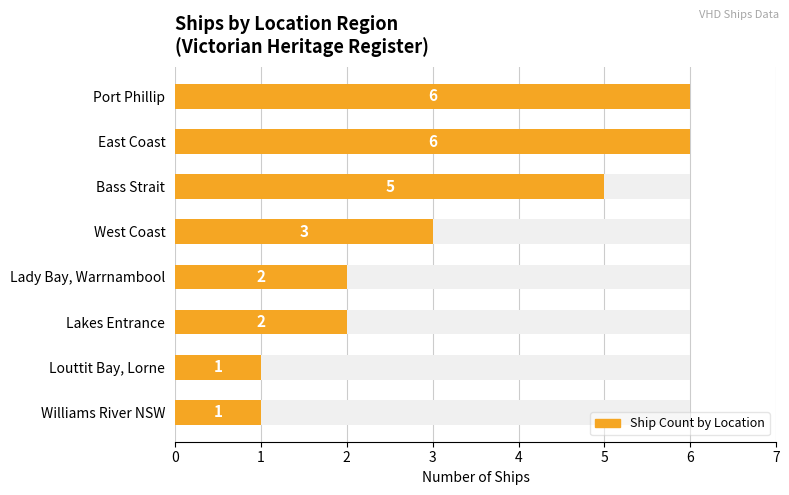

Reading left to right, list all the values displayed in this chart.

6	6	5	3	2	2	1	1